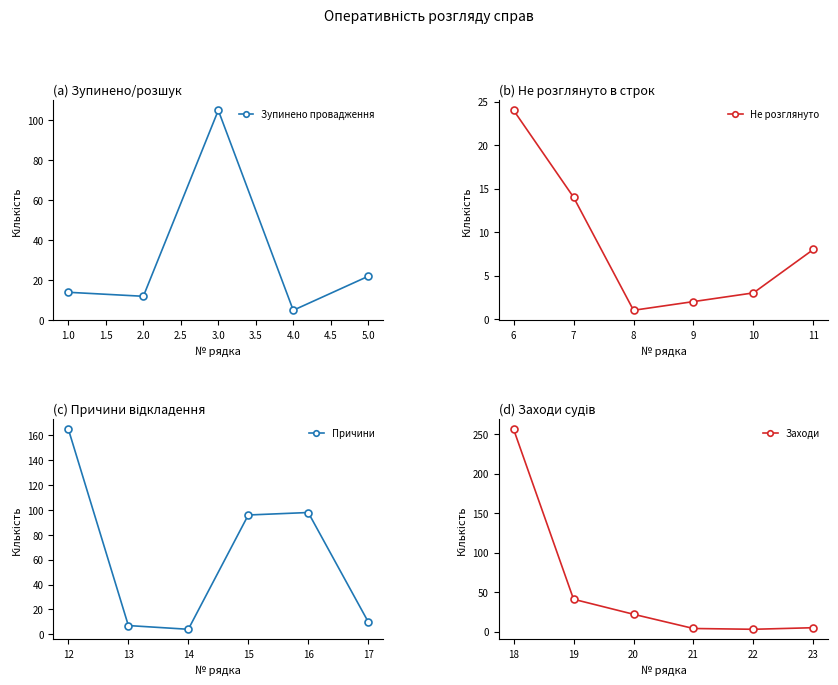

The value of Зупинено провадження at 3.0 is 105. True or false?

True